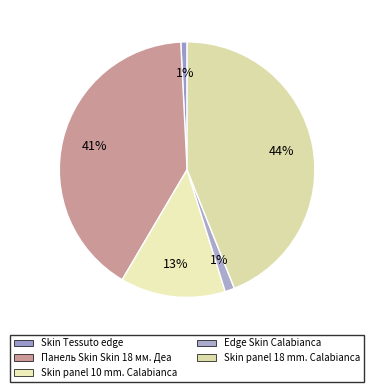

True or false: Панель Skin Skin 18 мм. Деа accounts for 62% of the total.

False